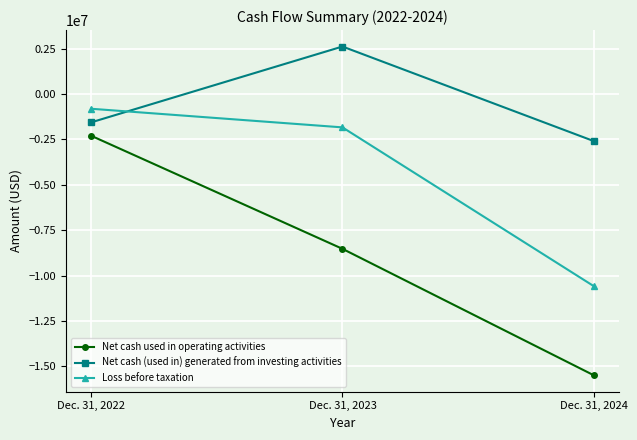

How many Net cash used in operating activities values are between -15483000 and -2296000?

3